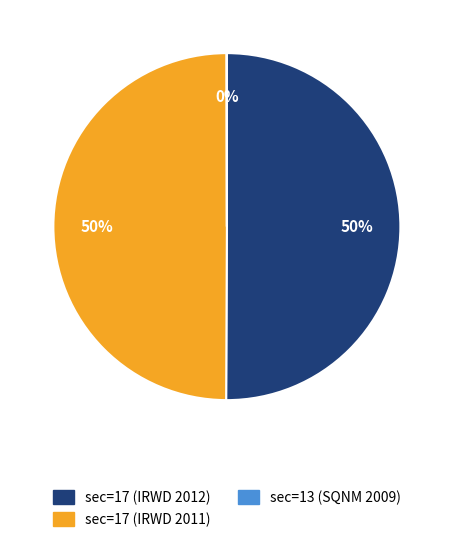

To the nearest percent, what percentage of the pie is sec=17 (IRWD 2011)?

50%